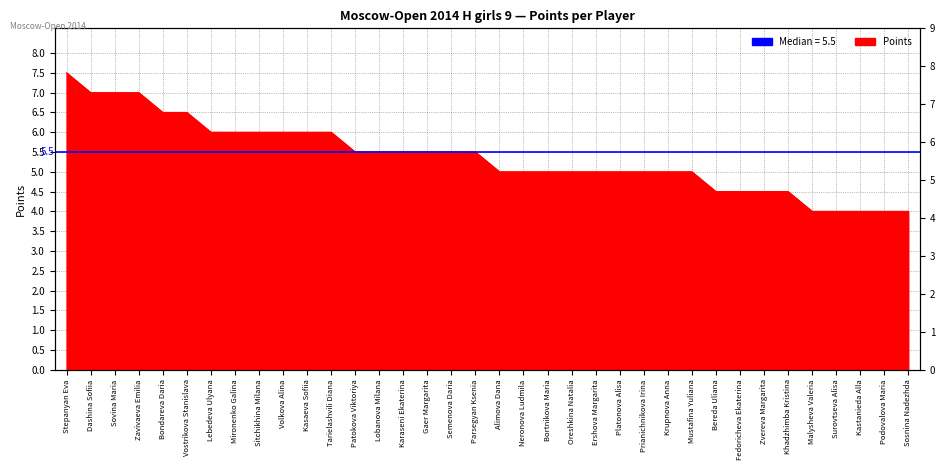

How many data points are less than 5?

9